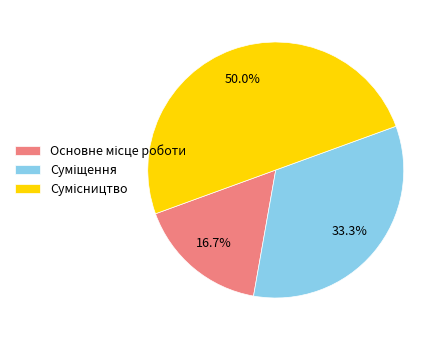

Count the number of slices in the pie.

3